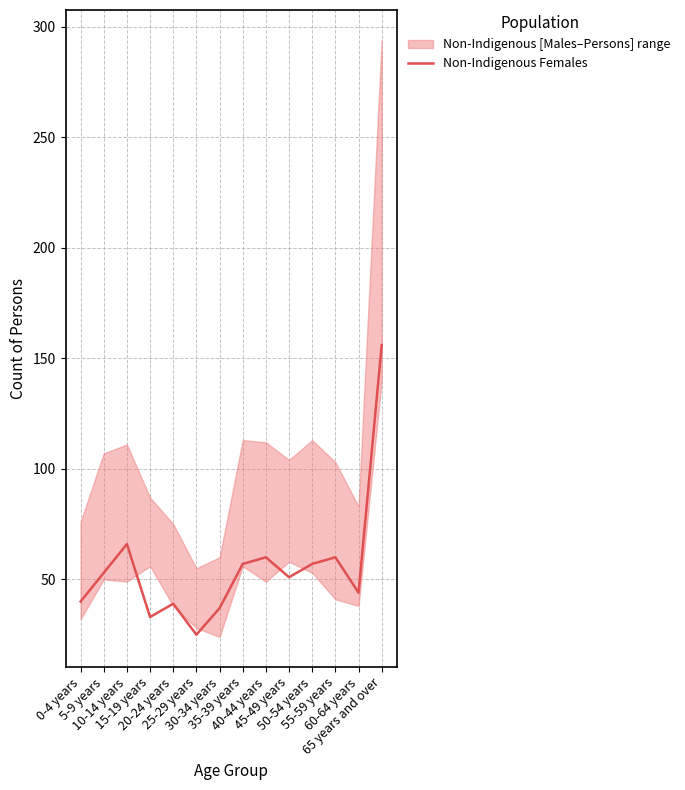

True or false: the data shows 60 at 55-59 years.

True